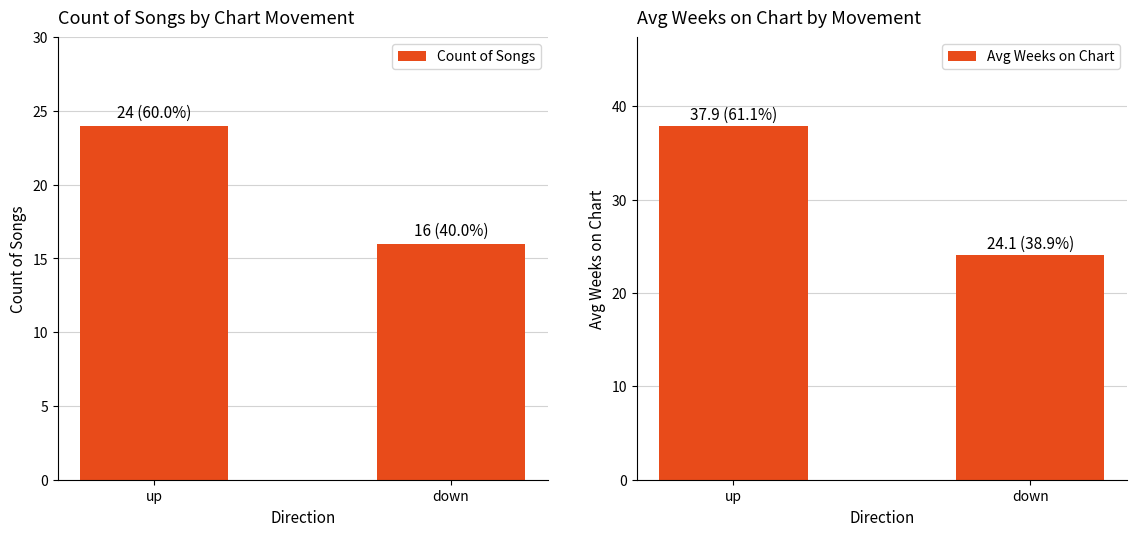

What is the difference between the Count of Songs values at up and down?

8